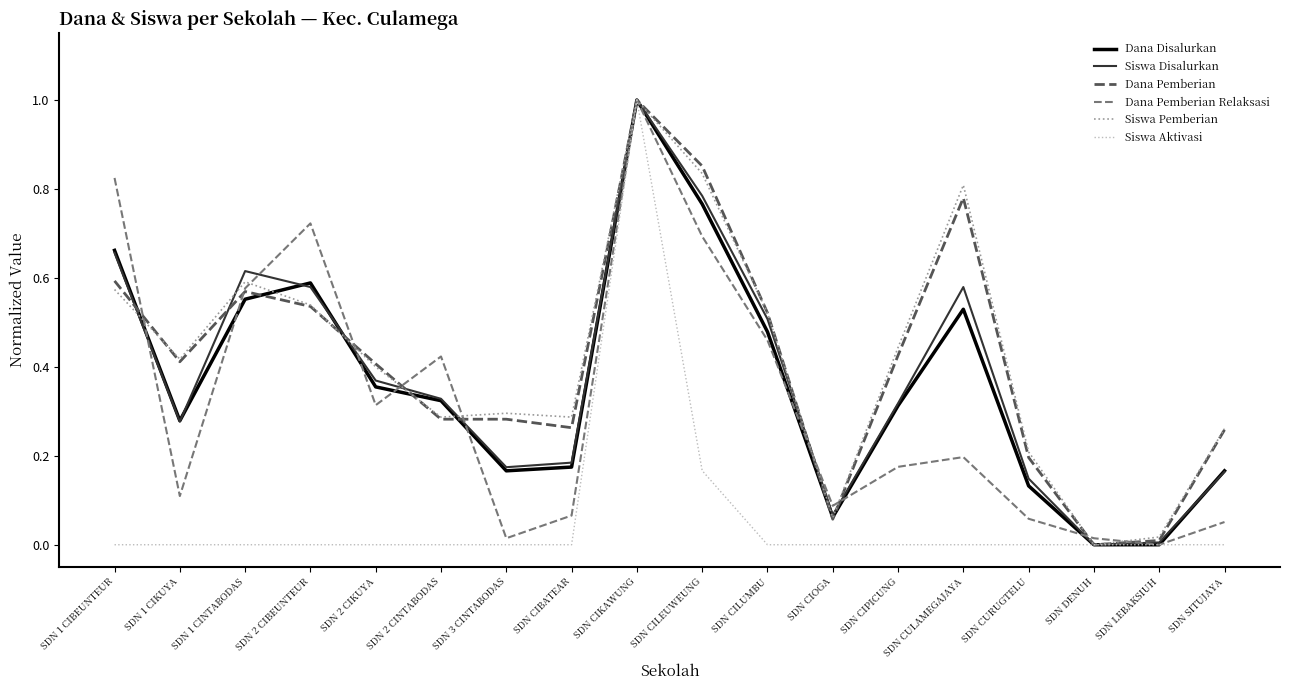

Which series changed the most between SDN CULAMEGAJAYA and SDN SITUJAYA?

Siswa Pemberian